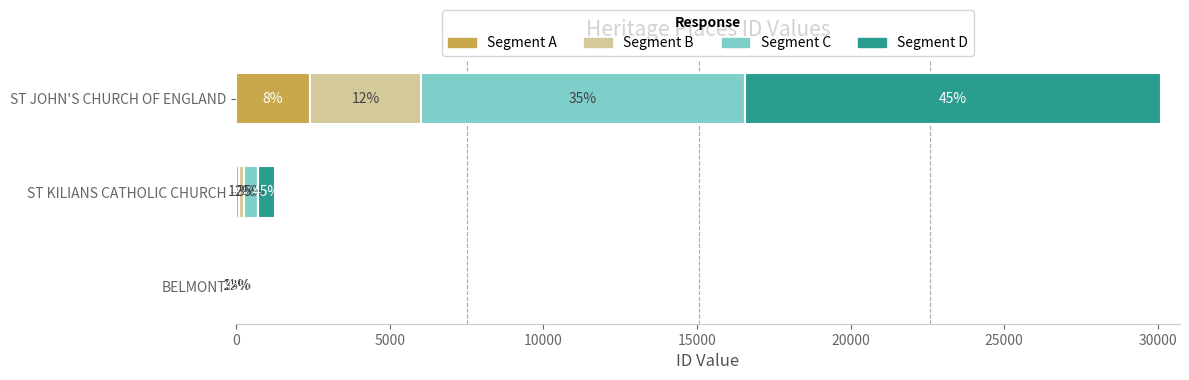

What is the value of the Segment C bar at the 3rd from the left?

10543.0